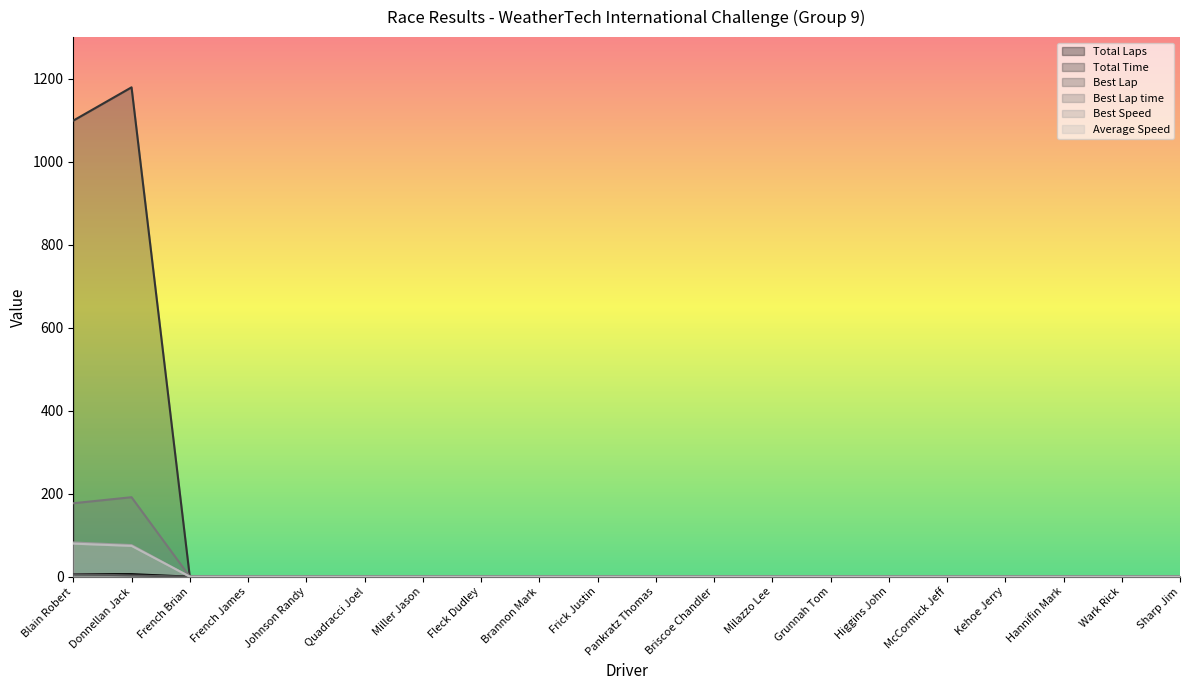

What is the average value of the Total Time series?

113.9